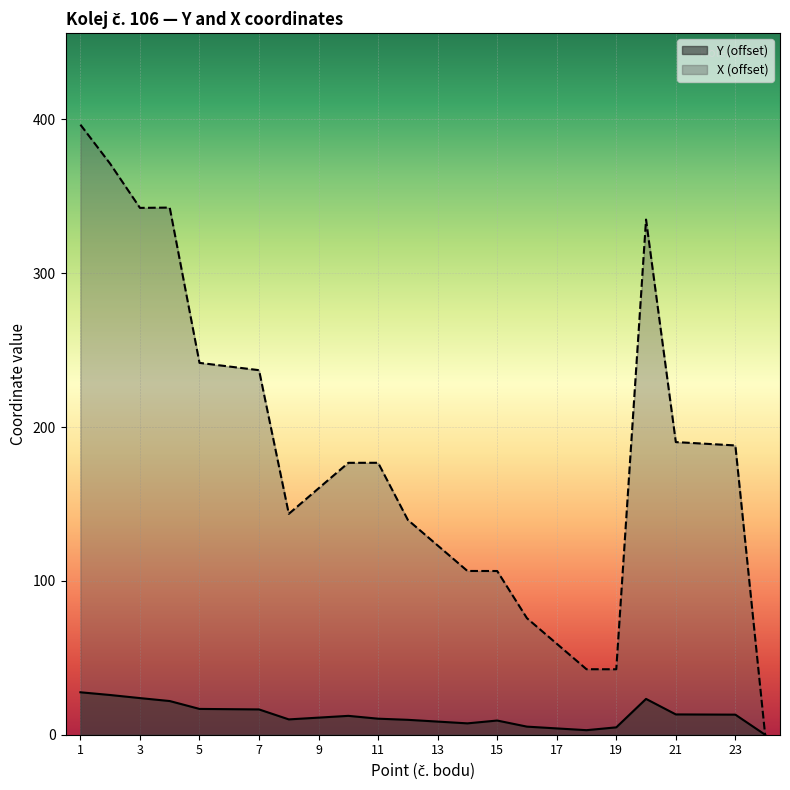

Reading right to left, list all the values displayed in this chart.

Y: 24=0.0	23=13.0	22=13.1	21=13.2	20=23.3	19=4.8	18=3.0	17=4.1	16=5.3	15=9.2	14=7.4	13=8.5	12=9.7	11=10.4	10=12.3	9=11.1	8=10.0	7=16.4	6=16.6	5=16.8	4=21.9	3=23.8	2=25.8	1=27.6
X: 24=0.0	23=188.0	22=189.1	21=190.2	20=334.8	19=42.5	18=42.6	17=59.1	16=75.7	15=106.4	14=106.4	13=123.0	12=139.6	11=176.7	10=176.7	9=160.1	8=143.6	7=236.9	6=239.3	5=241.7	4=342.6	3=342.4	2=371.1	1=396.5